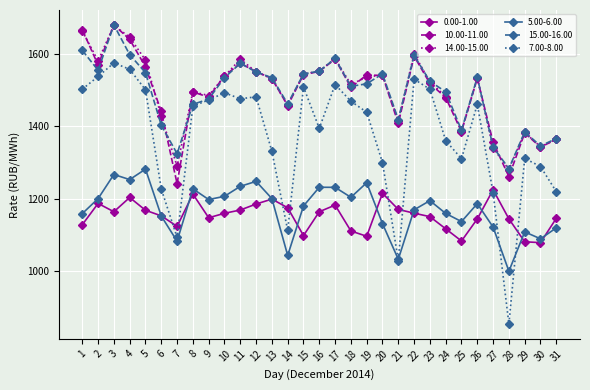

How many data points in 7.00-8.00 are above 1454?

16